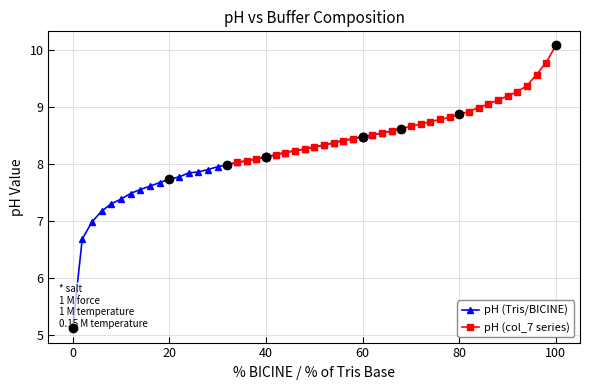

What is the lowest value of the pH (col_7 series) series?

8.0